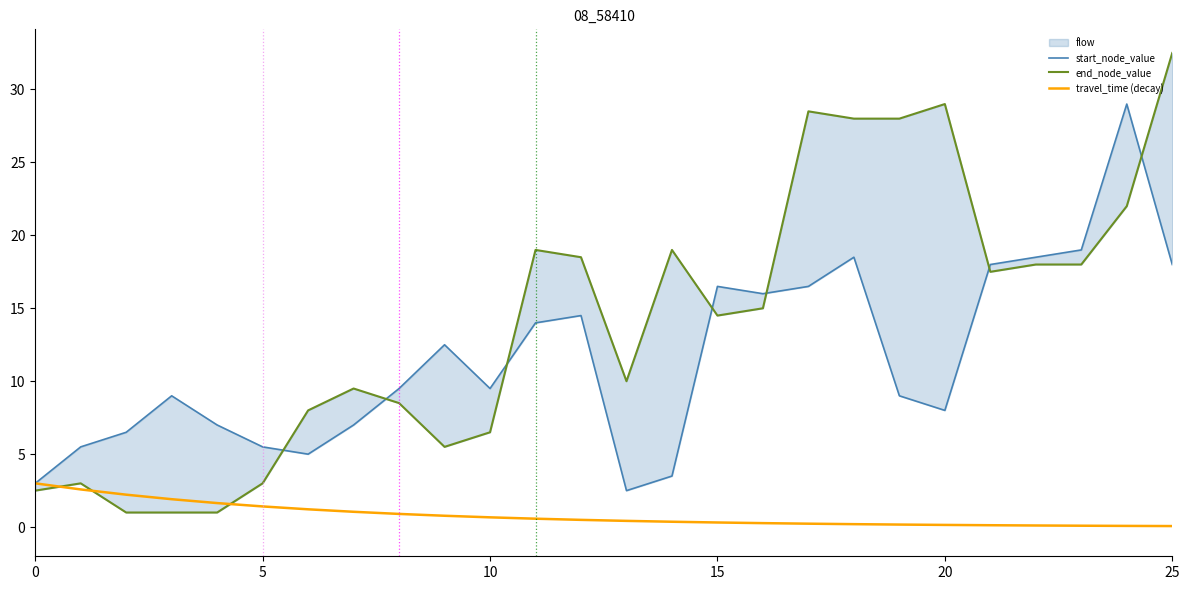

Reading left to right, what are all the values shown in this chart?

start_node_value: 3.0	5.5	6.5	9.0	7.0	5.5	5.0	7.0	9.5	12.5	9.5	14.0	14.5	2.5	3.5	16.5	16.0	16.5	18.5	9.0	8.0	18.0	18.5	19.0	29.0	18.0
end_node_value: 2.5	3.0	1.0	1.0	1.0	3.0	8.0	9.5	8.5	5.5	6.5	19.0	18.5	10.0	19.0	14.5	15.0	28.5	28.0	28.0	29.0	17.5	18.0	18.0	22.0	32.5
travel_time (decay): 3.0	2.6	2.2	1.9	1.6	1.4	1.2	1.0	0.9	0.8	0.7	0.6	0.5	0.4	0.4	0.3	0.3	0.2	0.2	0.2	0.1	0.1	0.1	0.1	0.1	0.1